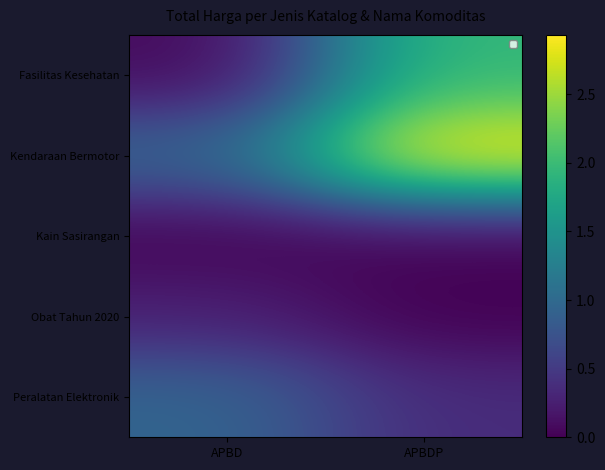

At which label does Fasilitas Kesehatan reach its minimum?

APBD